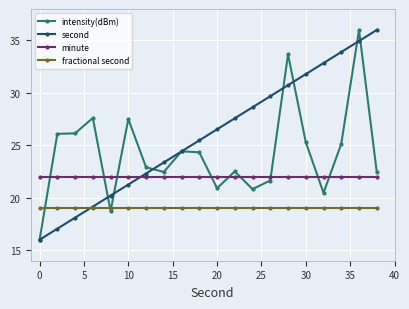

Rank the series by their average value, from highest to lowest.

second, intensity(dBm), minute, fractional second